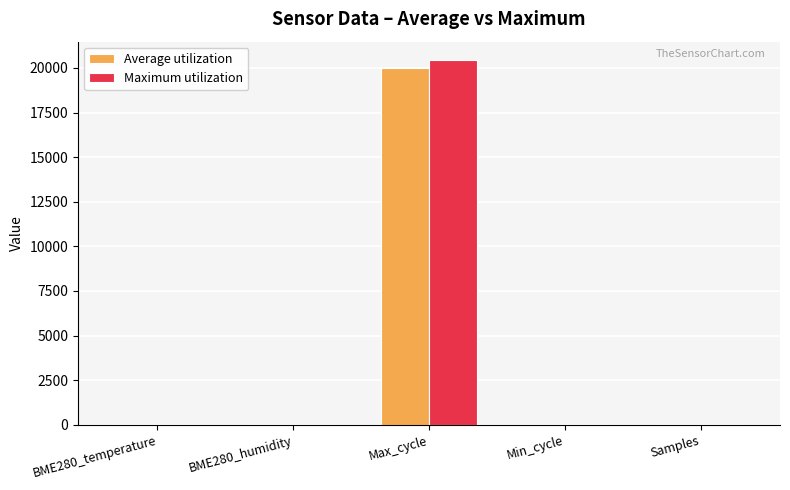

At which category is the sum across all series the highest?

Max_cycle